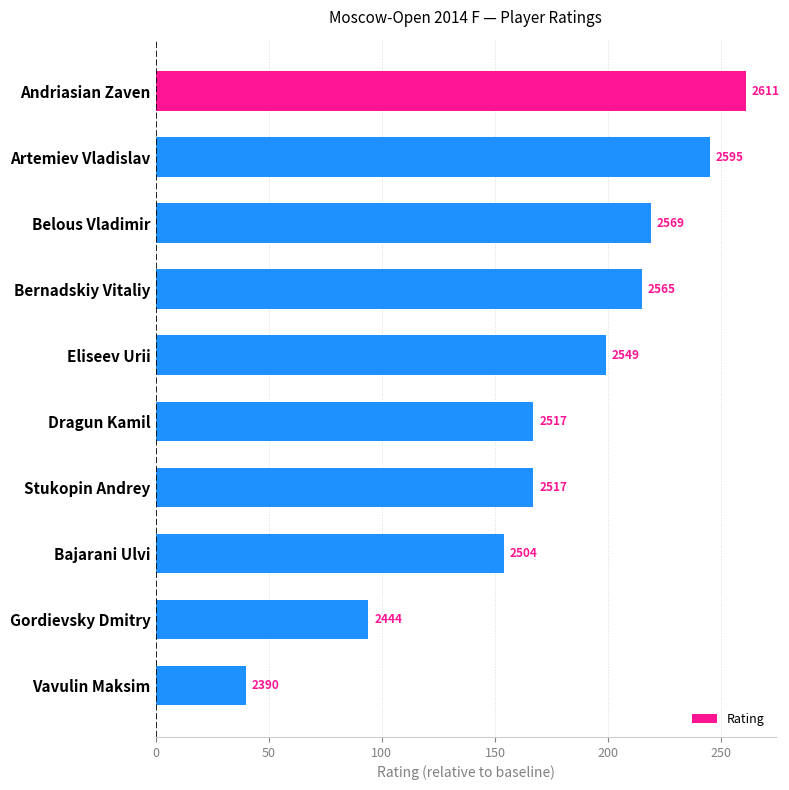

Does the chart contain stacked bars?

No